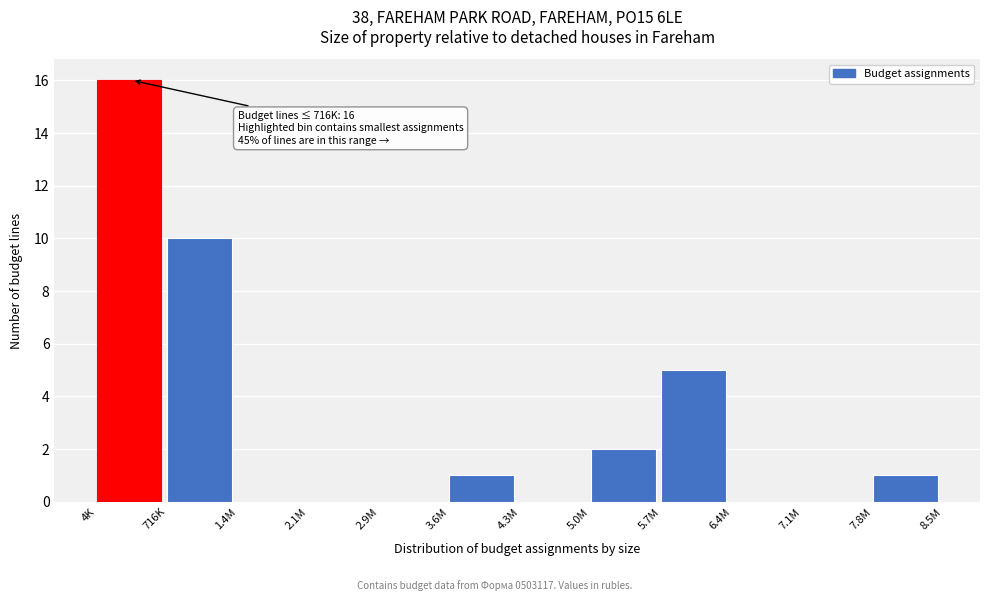

Reading left to right, transcribe all the data shown in this chart.

4K=16	716K=10	1.4M=0	2.1M=0	2.9M=0	3.6M=1	4.3M=0	5.0M=2	5.7M=5	6.4M=0	7.1M=0	7.8M=1